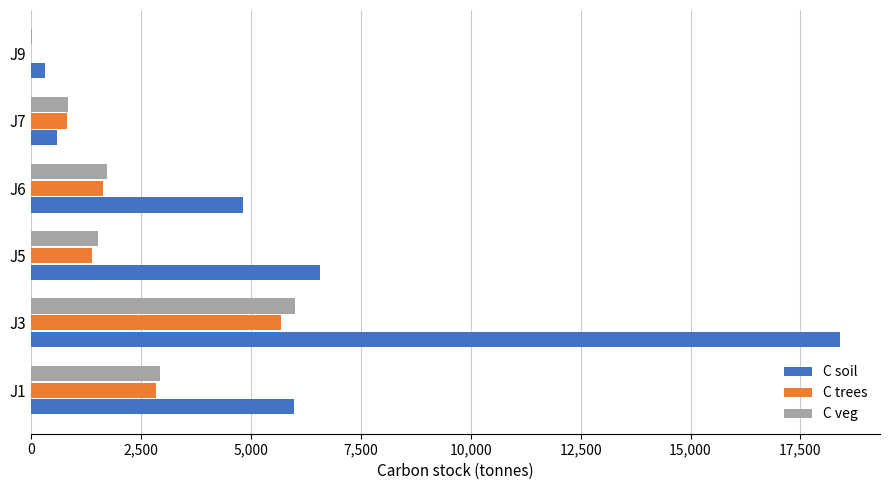

Which series has the largest total across all categories?

C soil